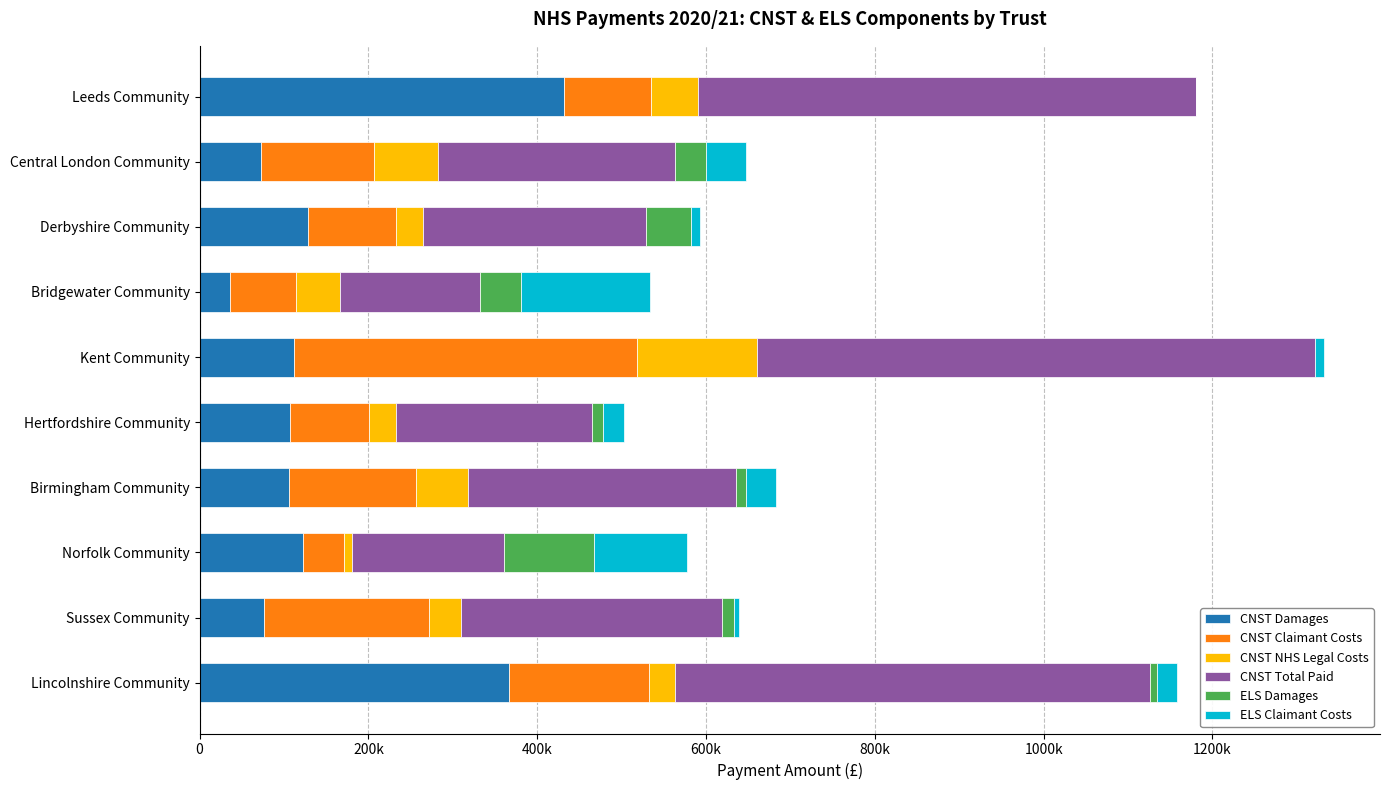

What is the sum of all CNST NHS Legal Costs values?

527928.4